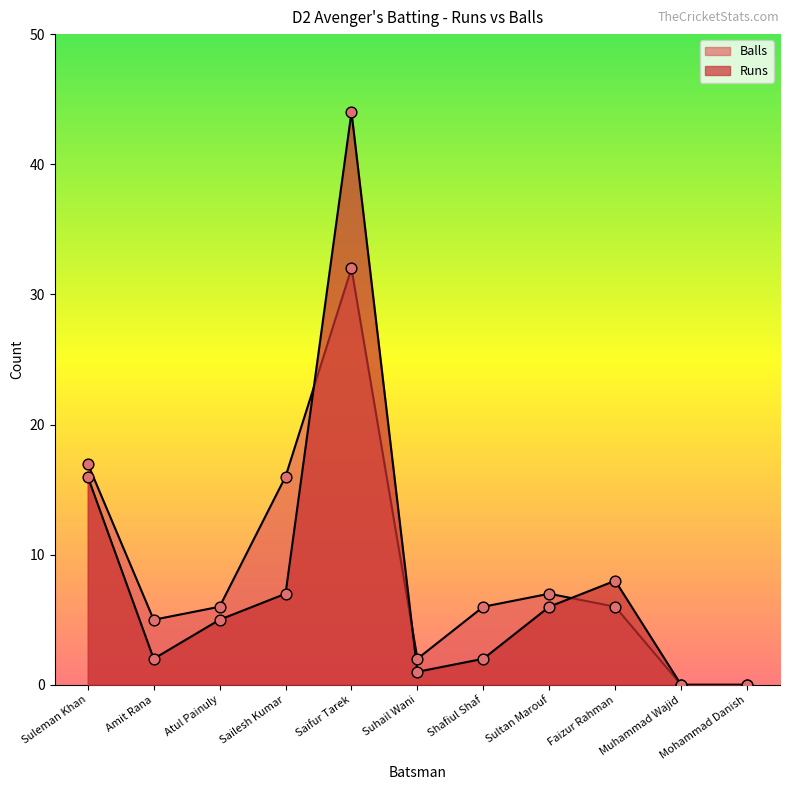

Is the value of Balls at Amit Rana greater than the value of Runs at Atul Painuly?

No